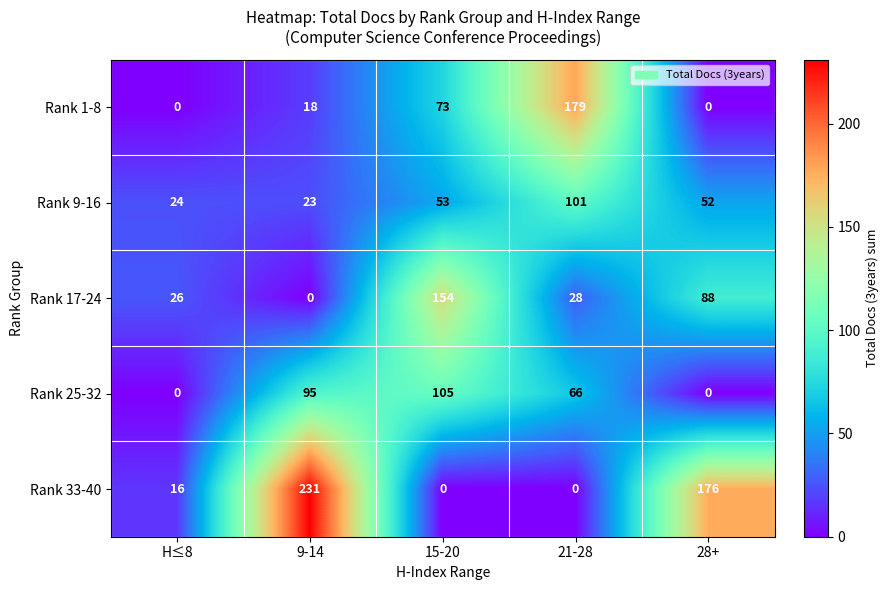

Reading right to left, what are all the values shown in this chart?

Rank 1-8: 28+=0	21-28=179	15-20=73	9-14=18	H≤8=0
Rank 9-16: 28+=52	21-28=101	15-20=53	9-14=23	H≤8=24
Rank 17-24: 28+=88	21-28=28	15-20=154	9-14=0	H≤8=26
Rank 25-32: 28+=0	21-28=66	15-20=105	9-14=95	H≤8=0
Rank 33-40: 28+=176	21-28=0	15-20=0	9-14=231	H≤8=16